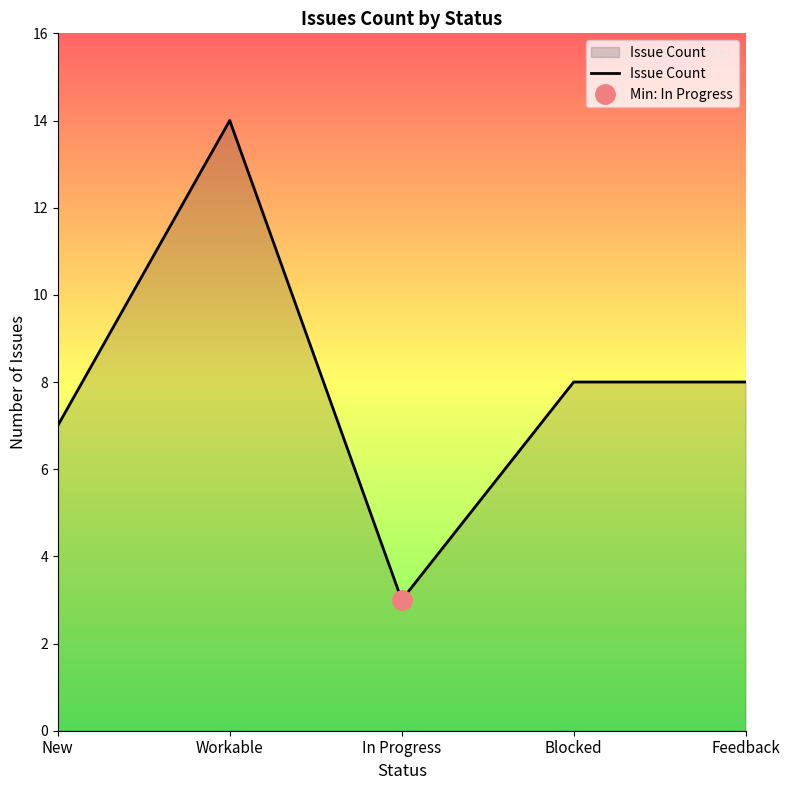

What is the difference between the maximum and minimum values?

11